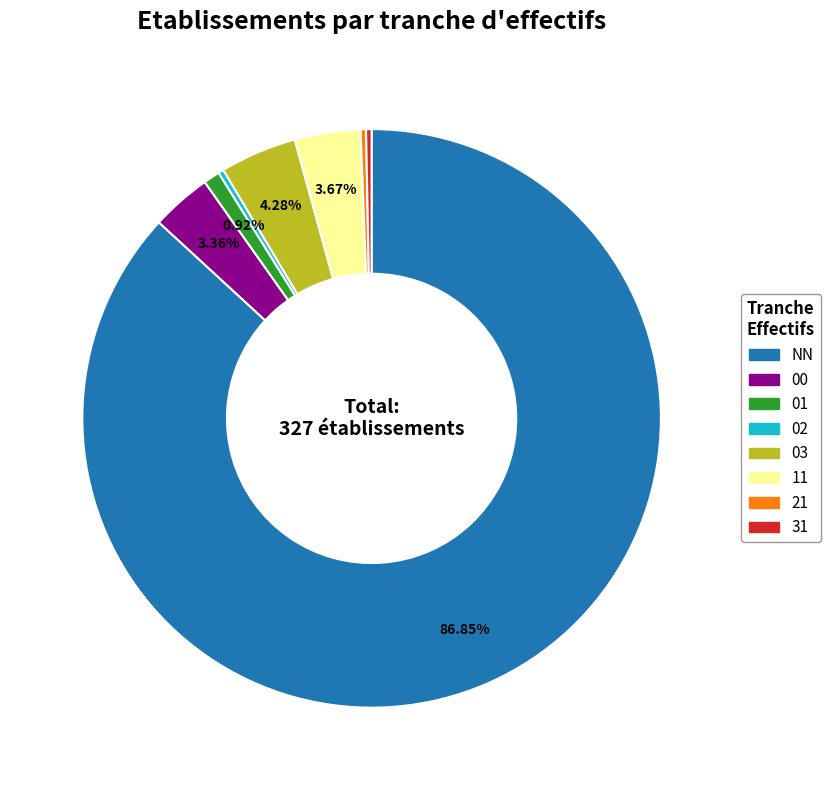

Is there any slice that represents more than half of the pie?

Yes